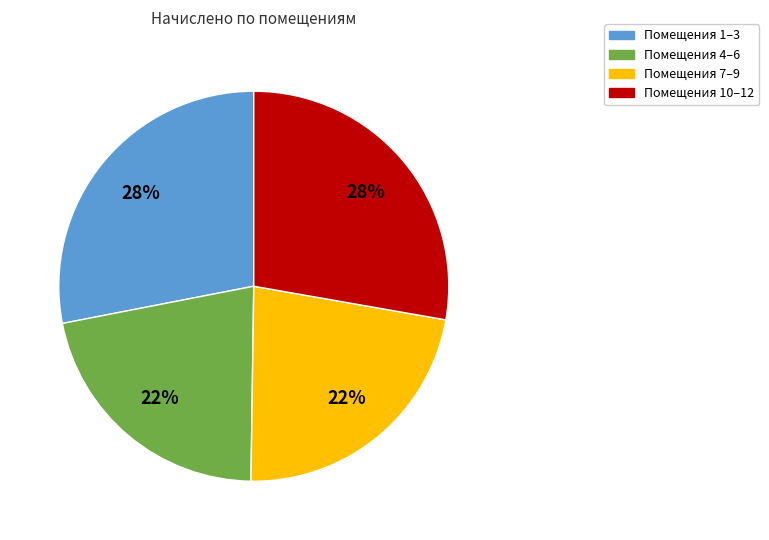

Is there any slice that represents more than half of the pie?

No